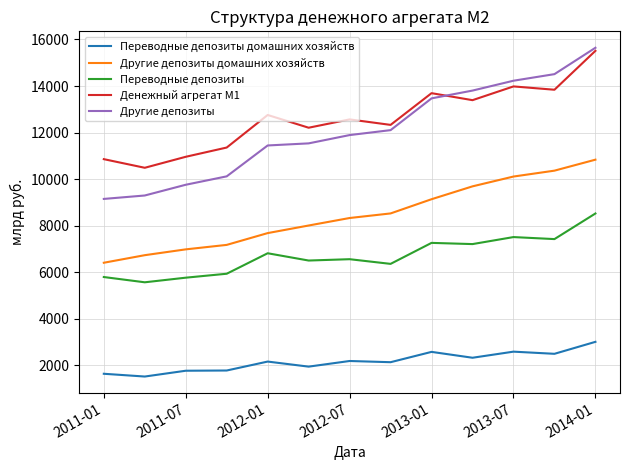

What are all the series names shown in the legend?

Переводные депозиты домашних хозяйств, Другие депозиты домашних хозяйств, Переводные депозиты, Денежный агрегат М1, Другие депозиты